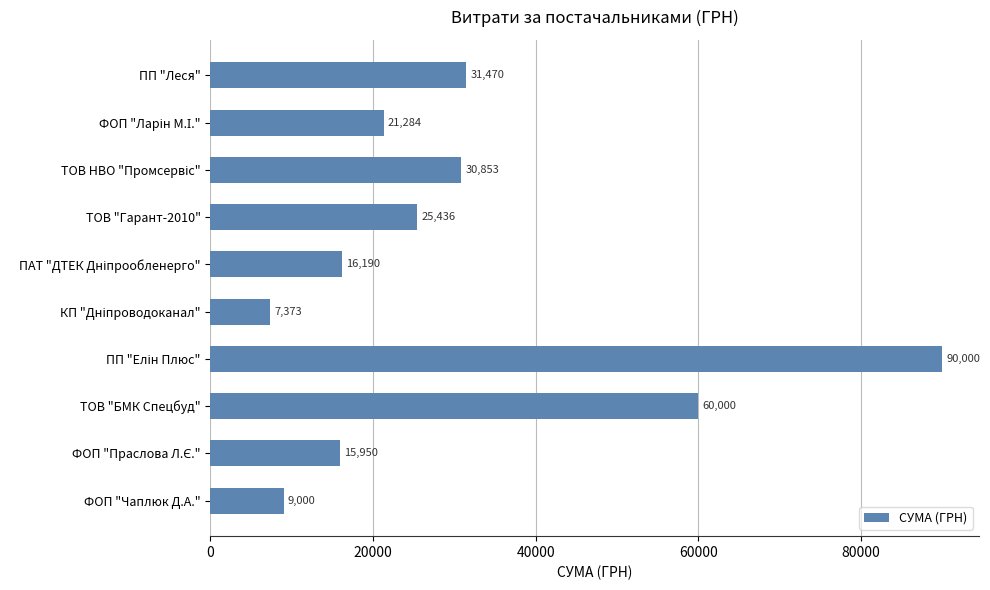

The value at ТОВ "БМК Спецбуд" is 20511.1. True or false?

False